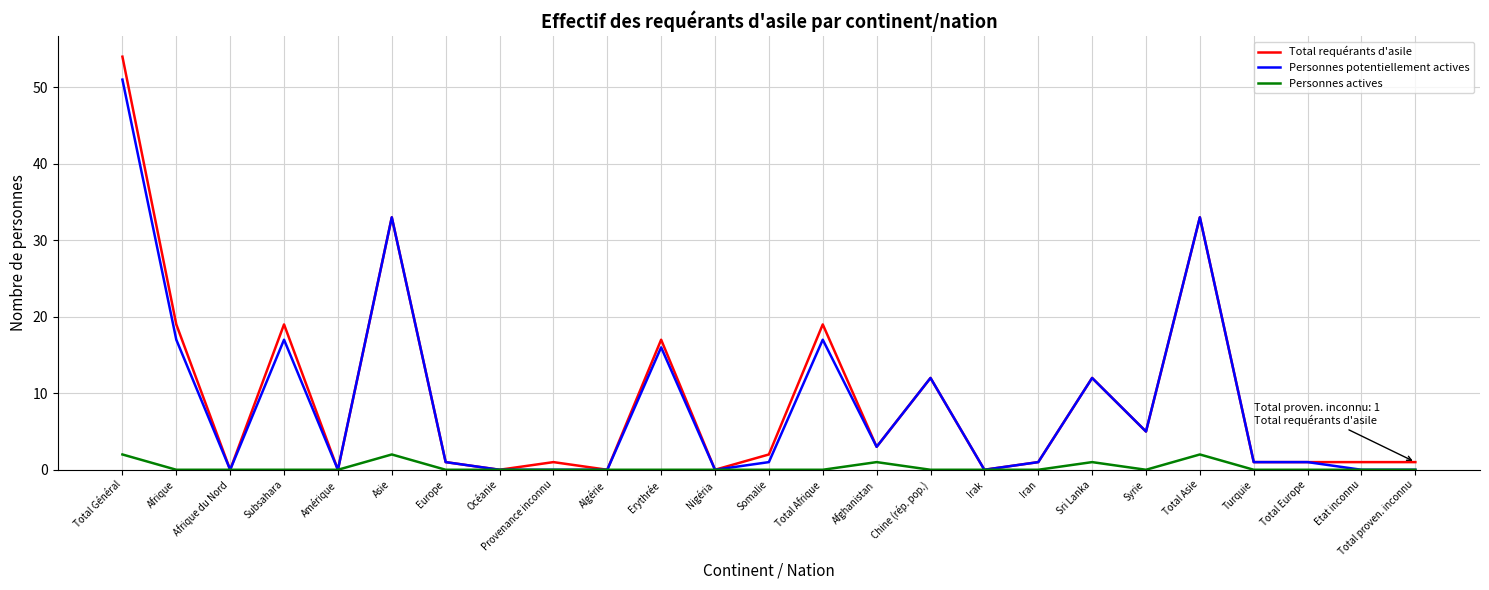

Reading right to left, list all the values displayed in this chart.

Total requérants d'asile: 1	1	1	1	33	5	12	1	0	12	3	19	2	0	17	0	1	0	1	33	0	19	0	19	54
Personnes potentiellement actives: 0	0	1	1	33	5	12	1	0	12	3	17	1	0	16	0	0	0	1	33	0	17	0	17	51
Personnes actives: 0	0	0	0	2	0	1	0	0	0	1	0	0	0	0	0	0	0	0	2	0	0	0	0	2